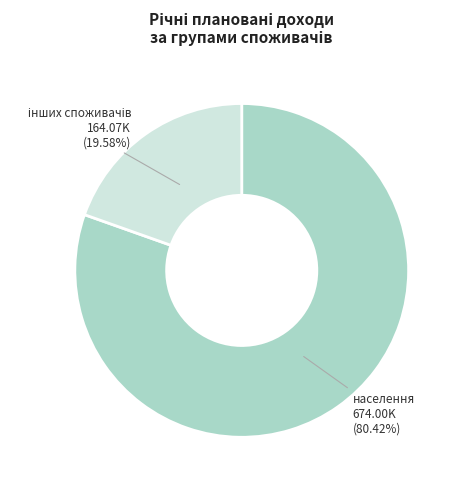

To the nearest percent, what portion does населення represent?

80%